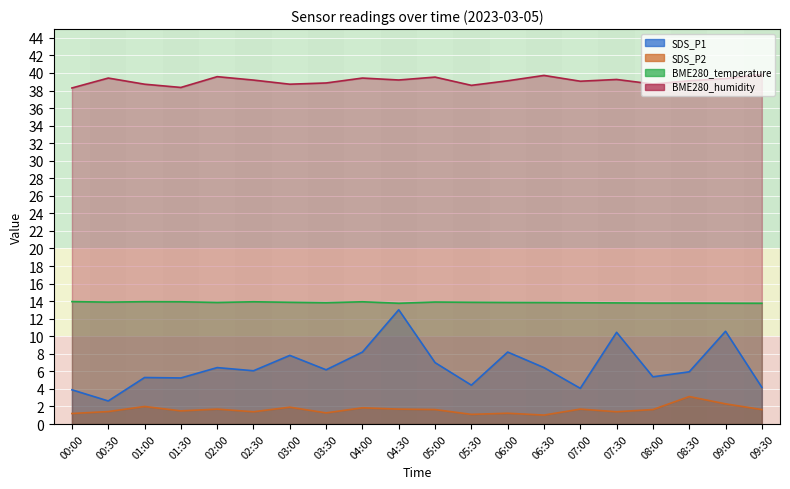

The SDS_P2 series shows 3.1 at 08:30. True or false?

True